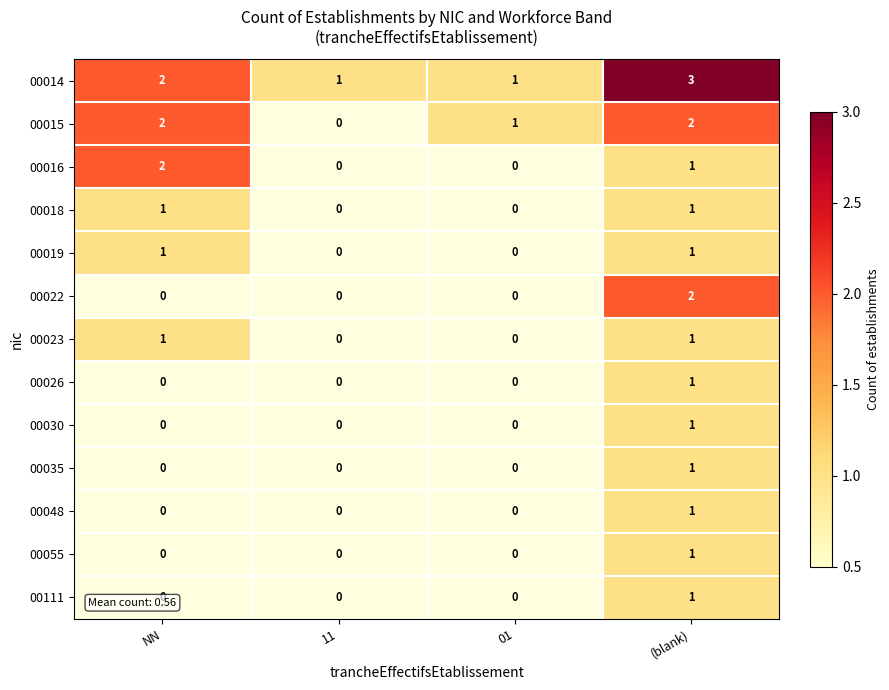

What is the sum of all 00015 values?

5